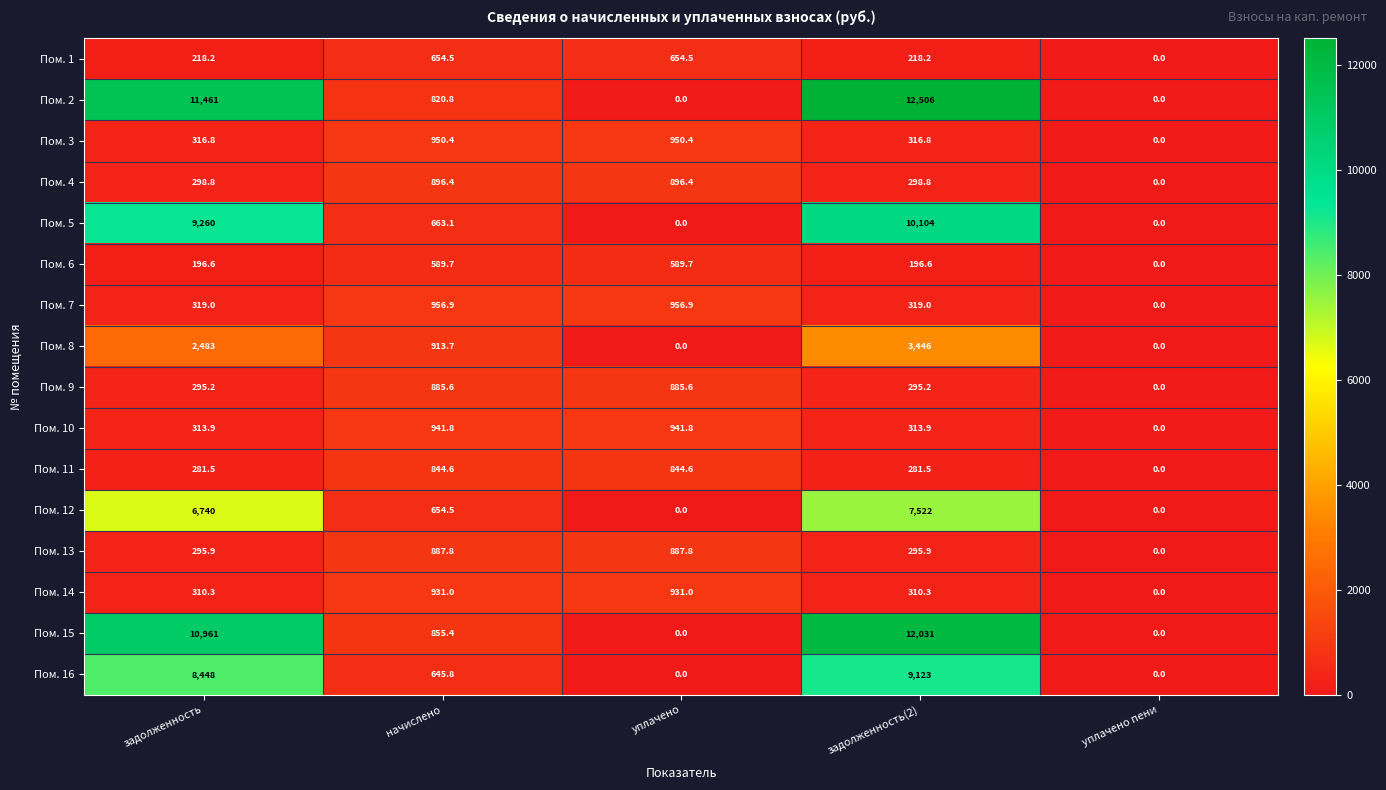

What is the difference between the Пом. 6 values at задолженность(2) and уплачено пени?

196.6